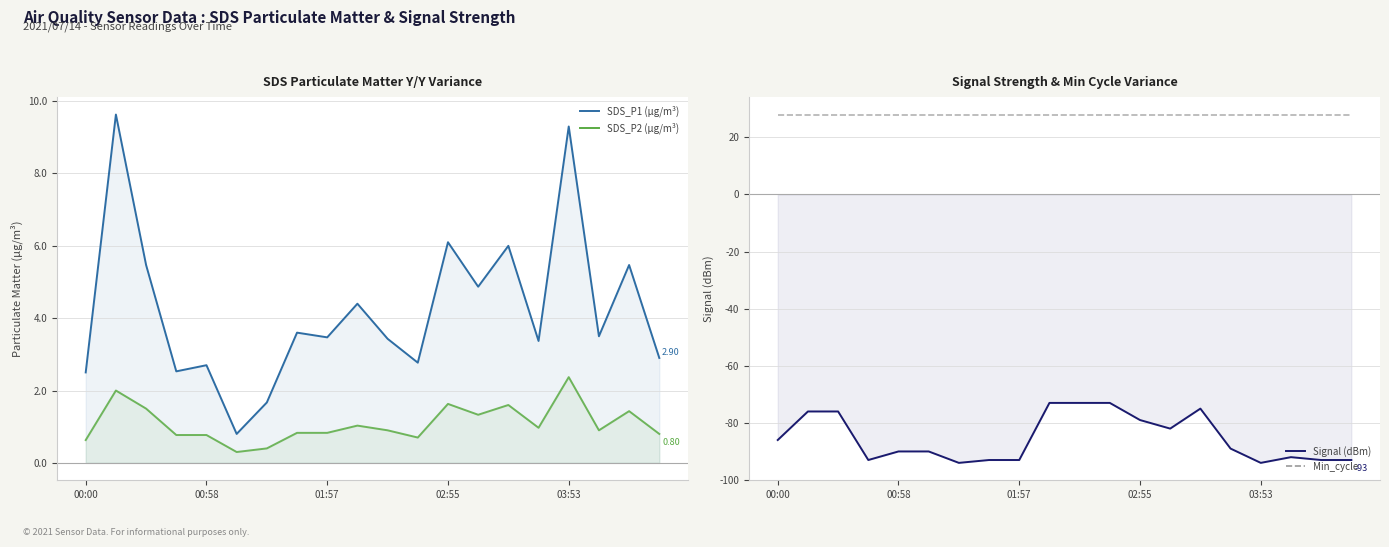

At which category does the chart reach its peak across all series?

00:00